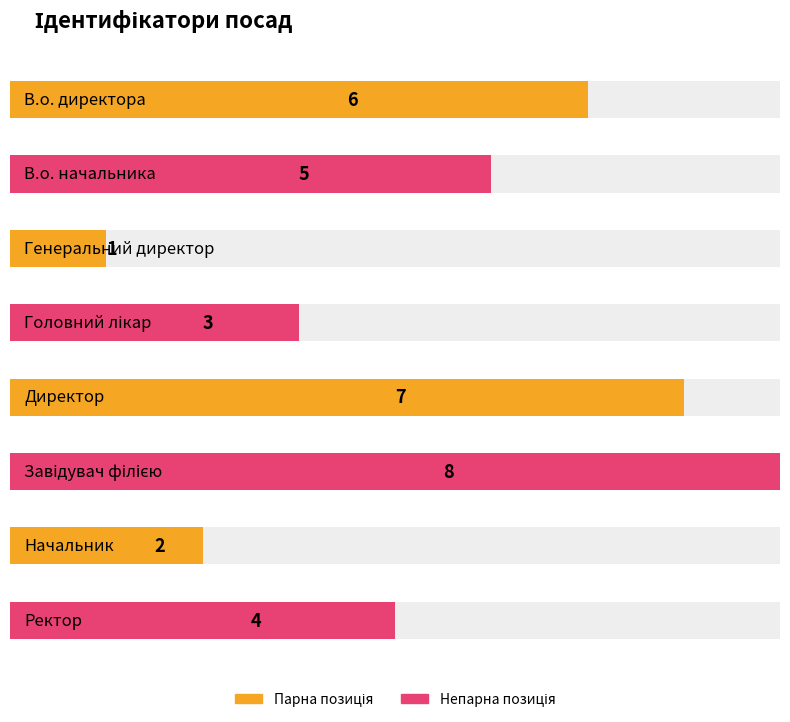

What is the difference between the maximum and minimum values?

7